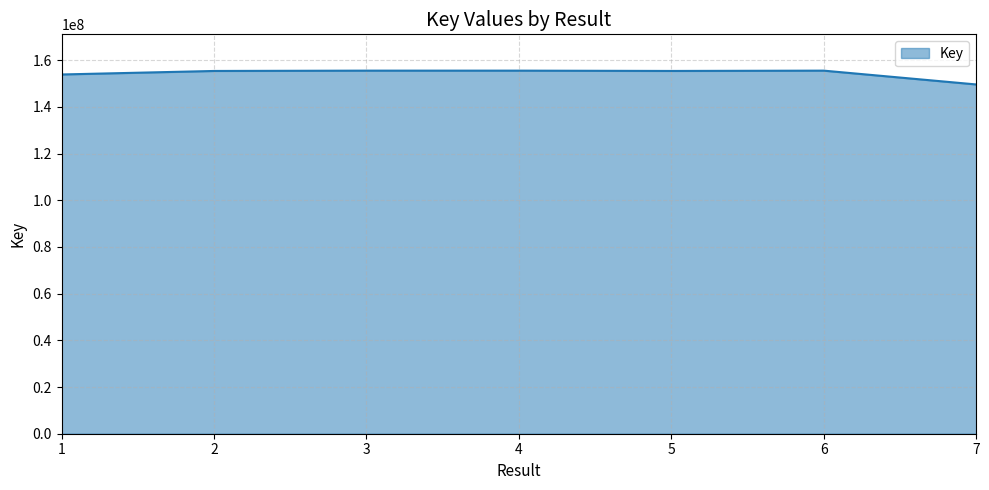

What is the approximate value at 6, to the nearest 100?

155537200